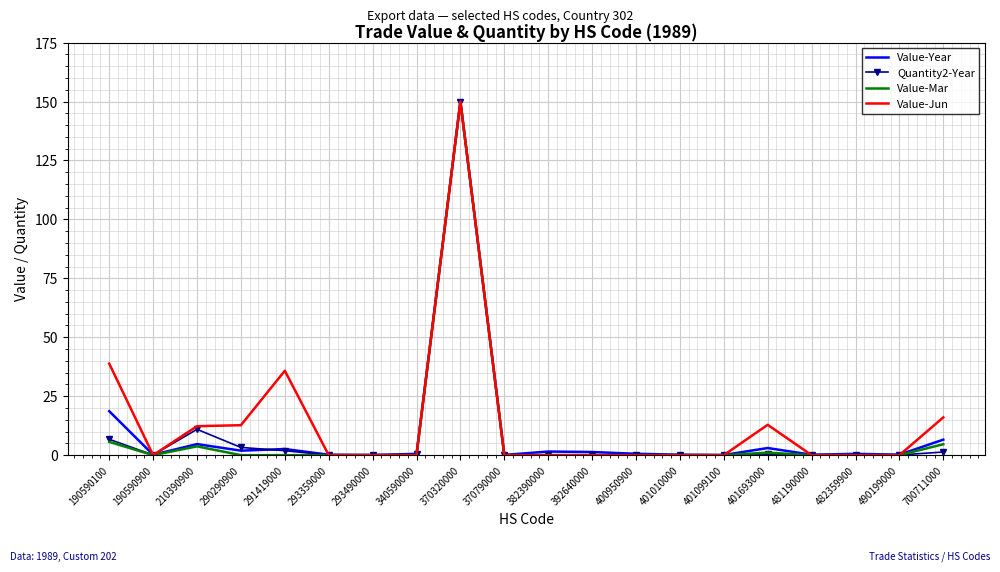

At which category is the sum across all series the highest?

370320000